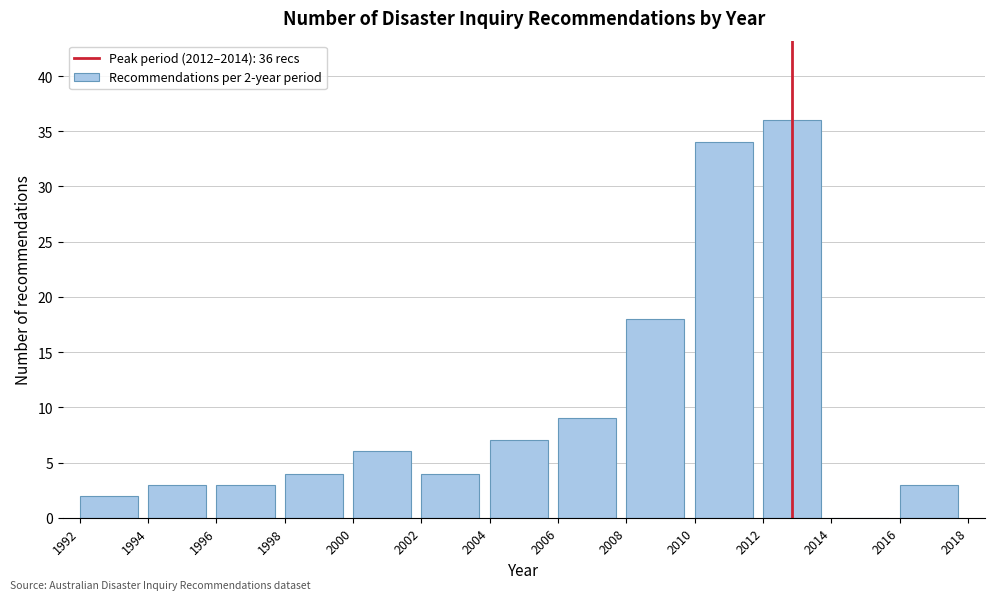

Over which range of the x-axis is the bar tallest?

2012 to 2014